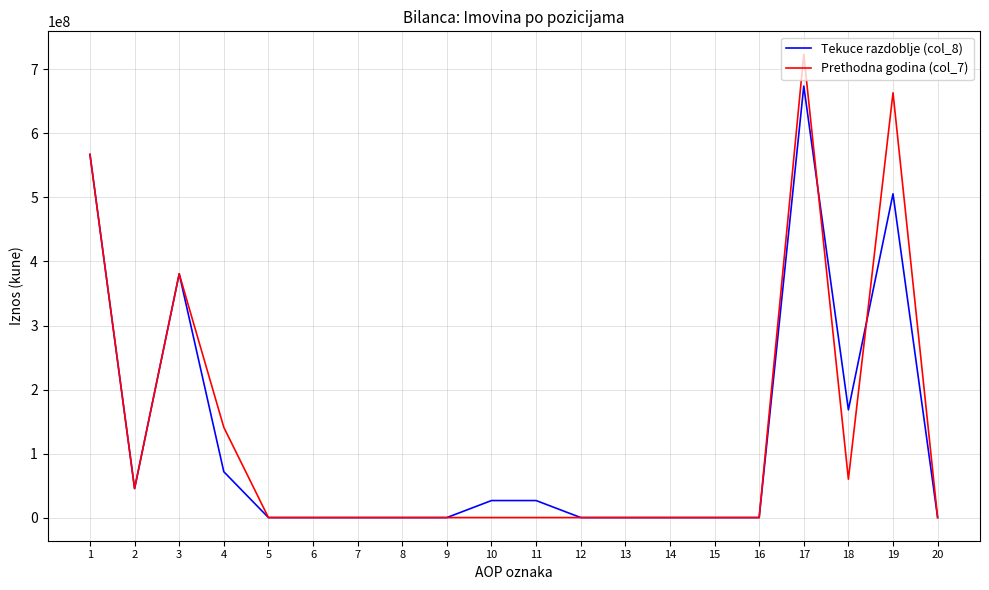

Which series has the largest range (max minus min)?

Prethodna godina (col_7)